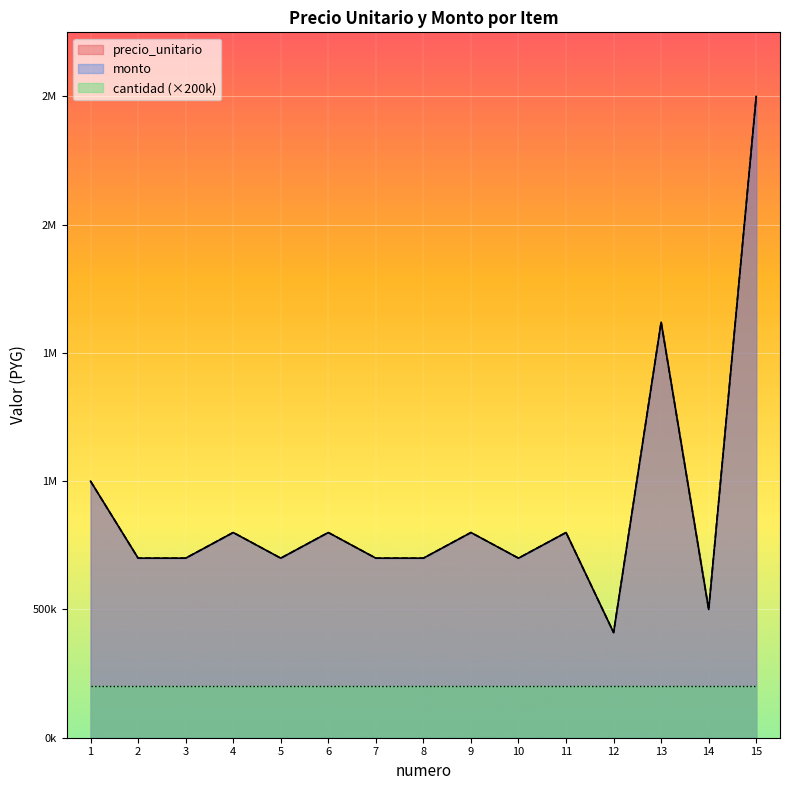

True or false: monto has a value of 1164472 at 2.

False